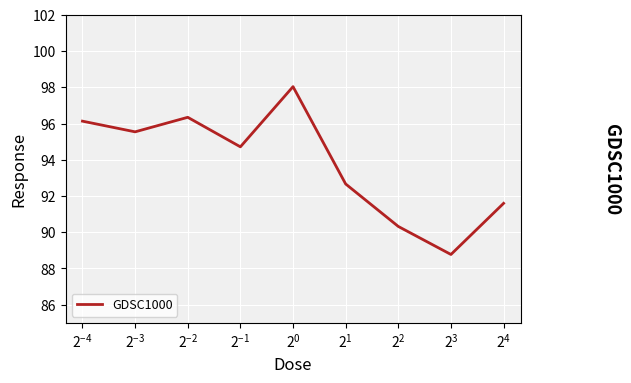

Reading right to left, what are all the values shown in this chart?

91.6	88.8	90.3	92.7	98.0	94.7	96.3	95.5	96.1